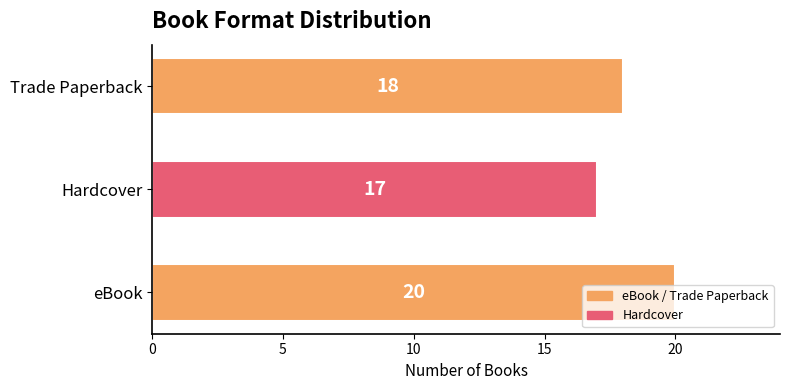

At which category does the chart reach its minimum across all series?

Hardcover